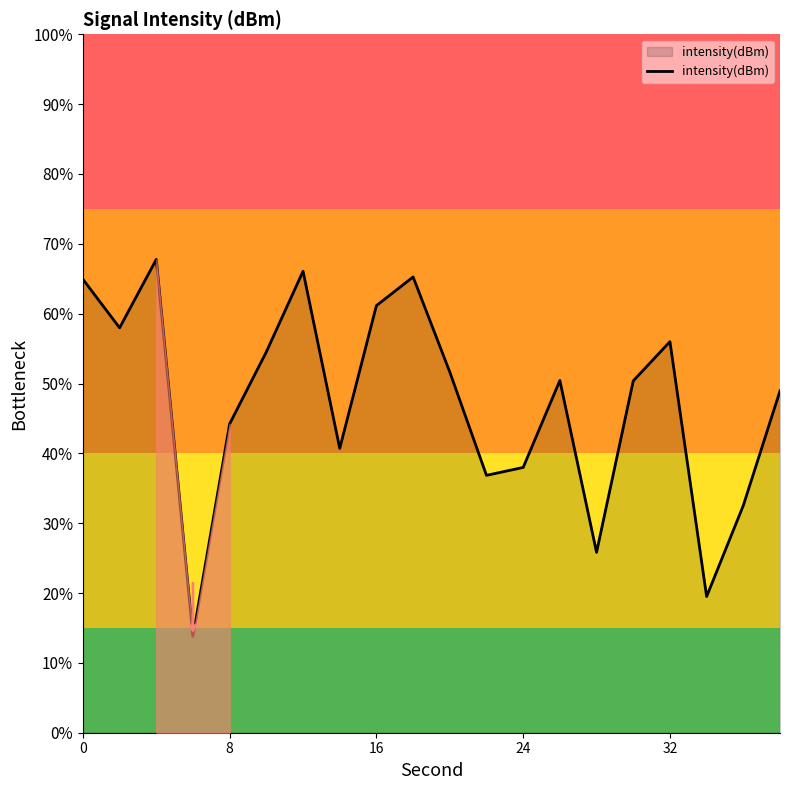

How many lines are shown in the chart?

1